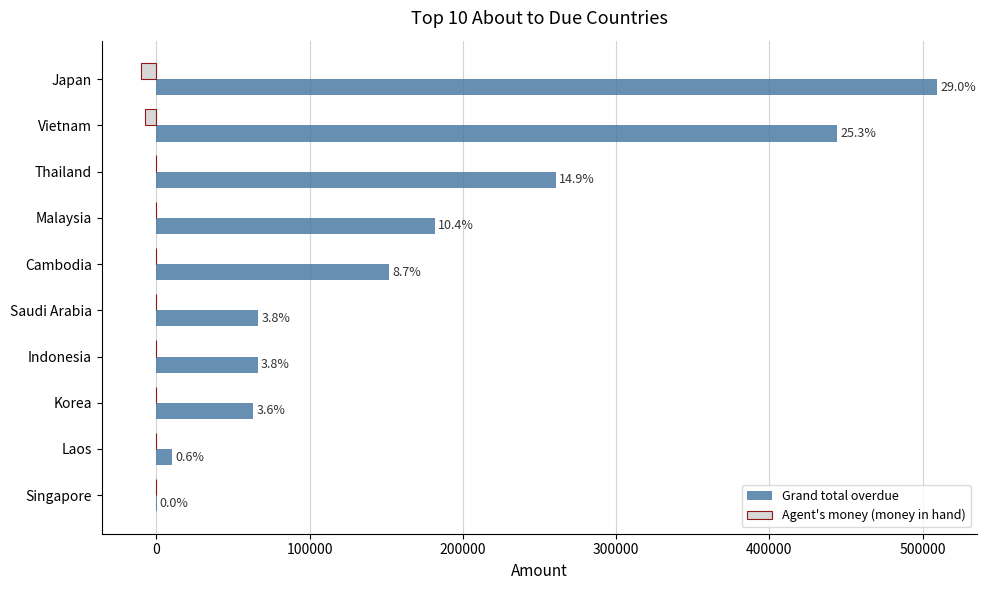

What are all the series names shown in the legend?

Grand total overdue, Agent's money (money in hand)